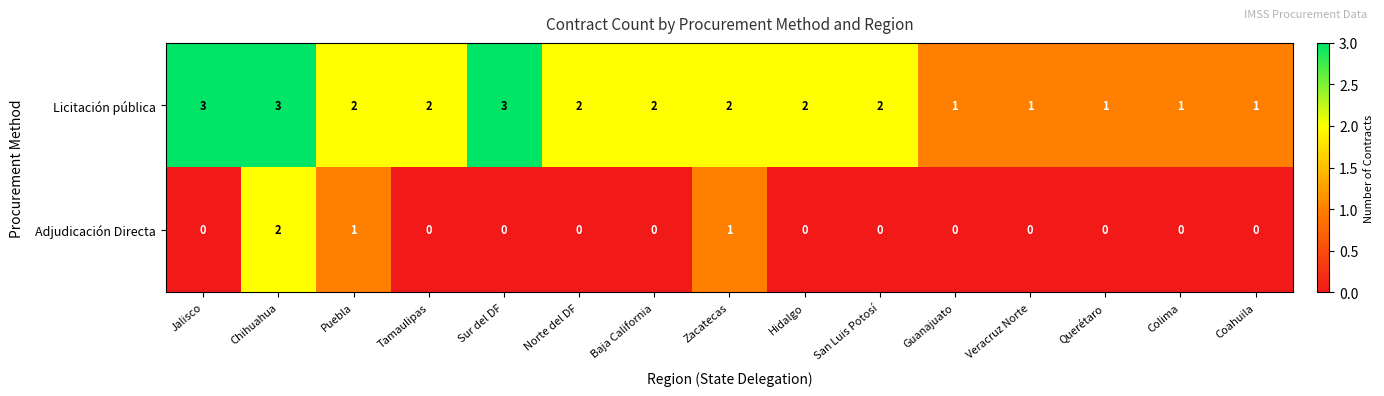

Reading right to left, what are all the values shown in this chart?

Licitación pública: Coahuila=1	Colima=1	Querétaro=1	Veracruz Norte=1	Guanajuato=1	San Luis Potosí=2	Hidalgo=2	Zacatecas=2	Baja California=2	Norte del DF=2	Sur del DF=3	Tamaulipas=2	Puebla=2	Chihuahua=3	Jalisco=3
Adjudicación Directa: Coahuila=0	Colima=0	Querétaro=0	Veracruz Norte=0	Guanajuato=0	San Luis Potosí=0	Hidalgo=0	Zacatecas=1	Baja California=0	Norte del DF=0	Sur del DF=0	Tamaulipas=0	Puebla=1	Chihuahua=2	Jalisco=0